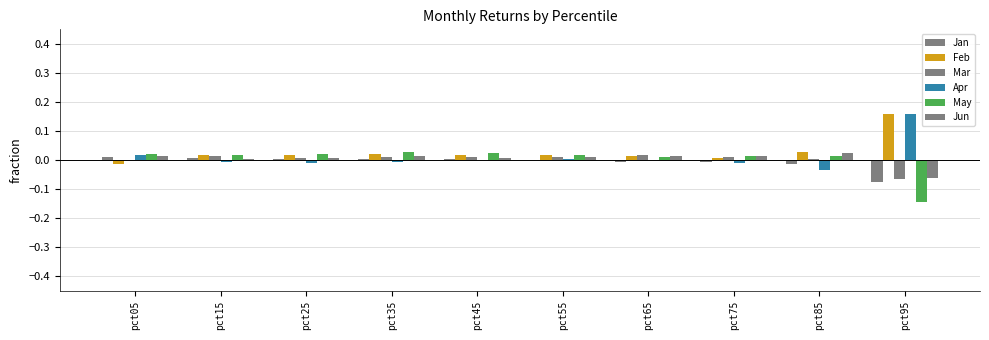

What is the difference between the highest and lowest values at pct85?

0.1